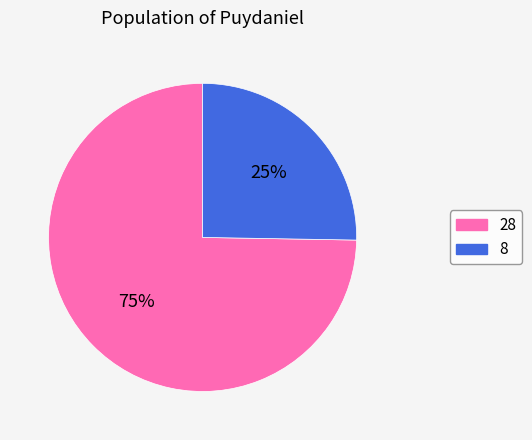

Rank the categories by value from highest to lowest.

28, 8